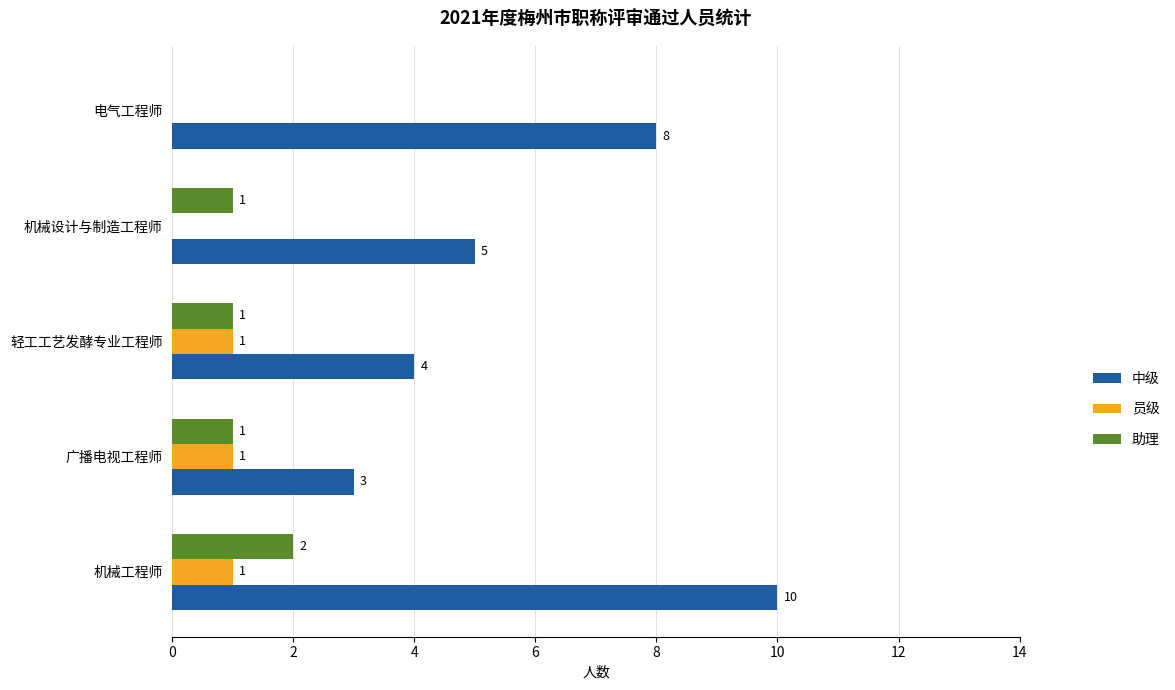

At which category is the sum across all series the highest?

机械工程师